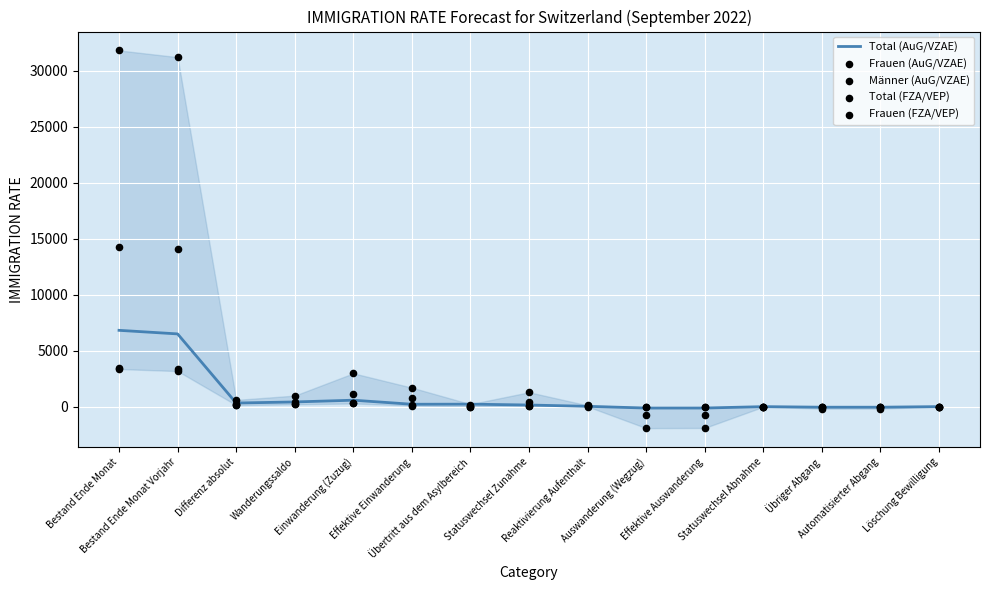

Which series reaches the maximum Y coordinate?

Total (FZA/VEP)